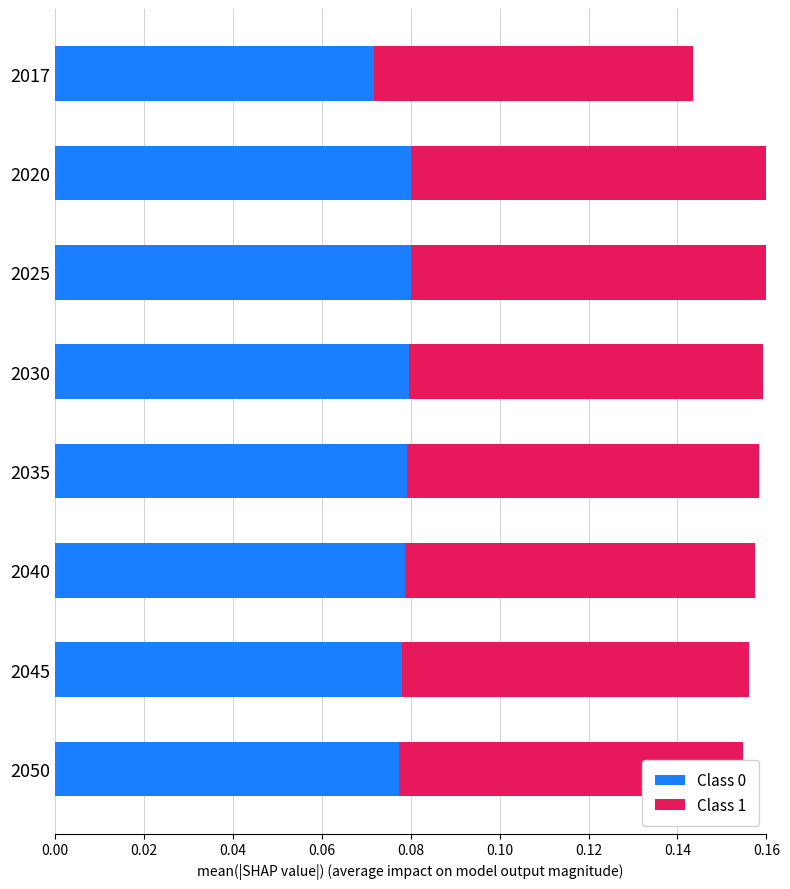

Count the Class 0 values in the range 0 to 1.

8